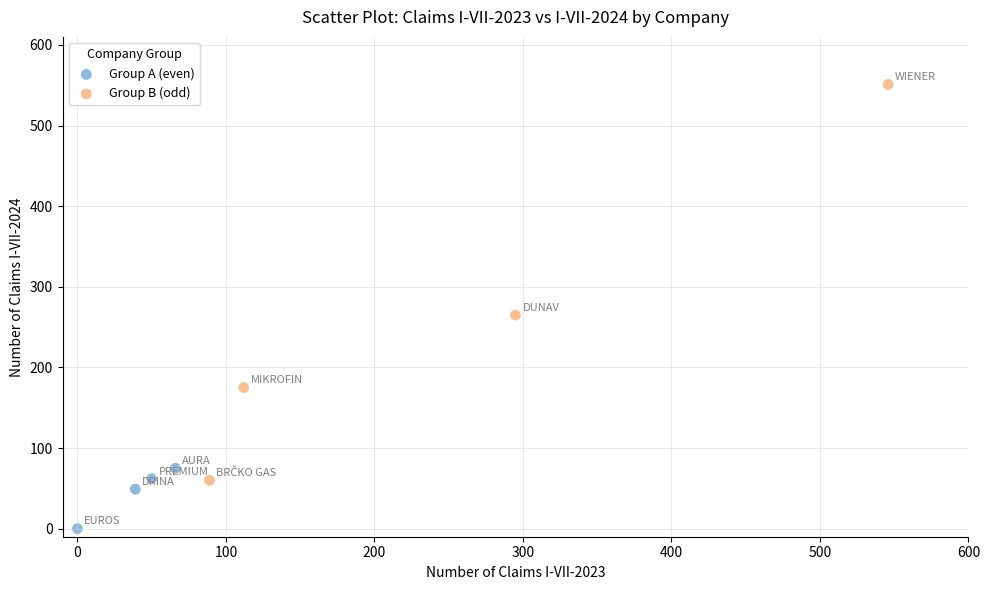

Which series contains the lowest Y value?

Group A (even)